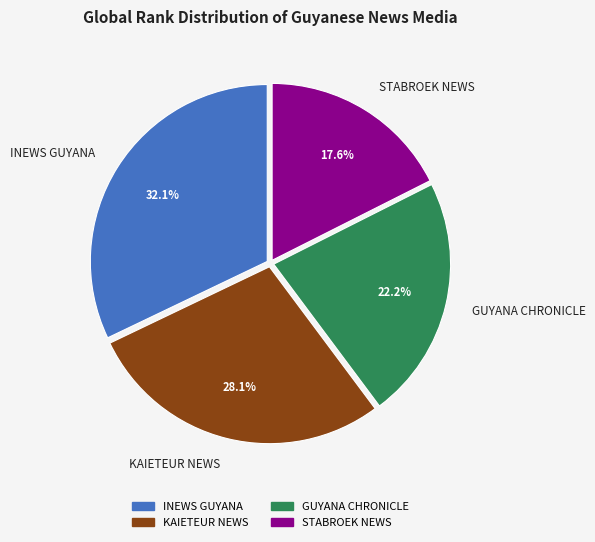

To the nearest percent, what is the average slice percentage?

25%